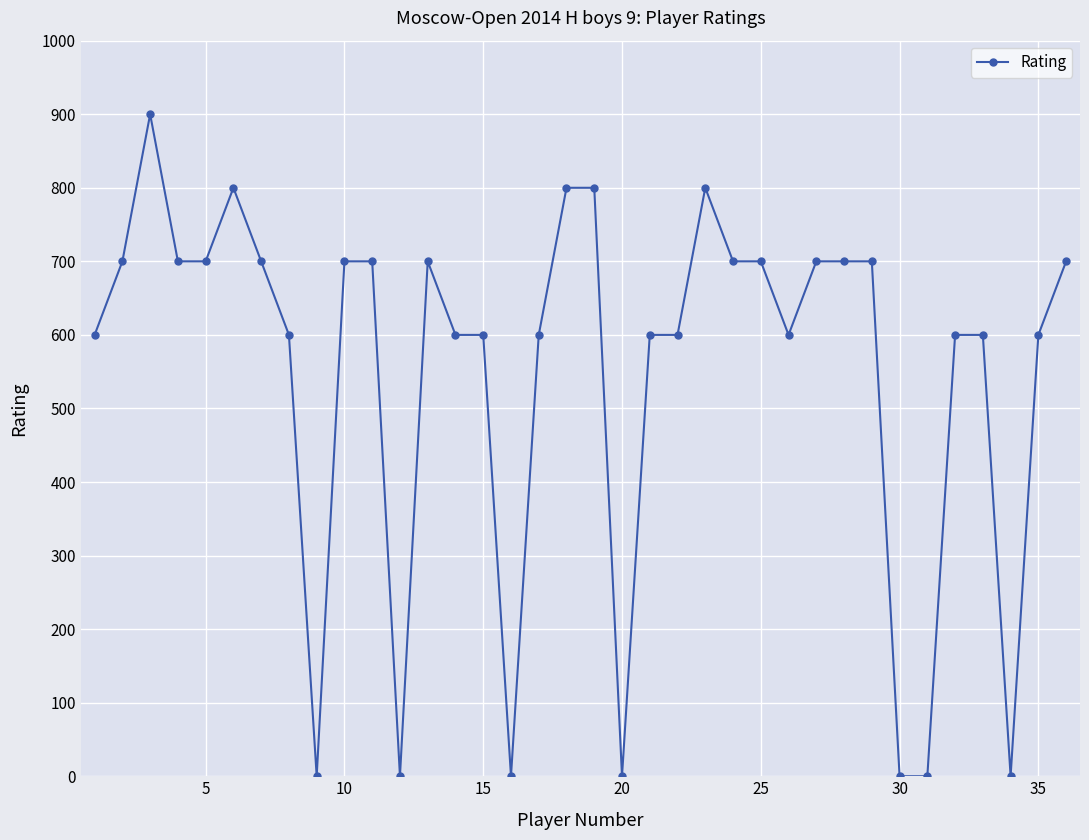

What is the value of the 35th point from the left?

600